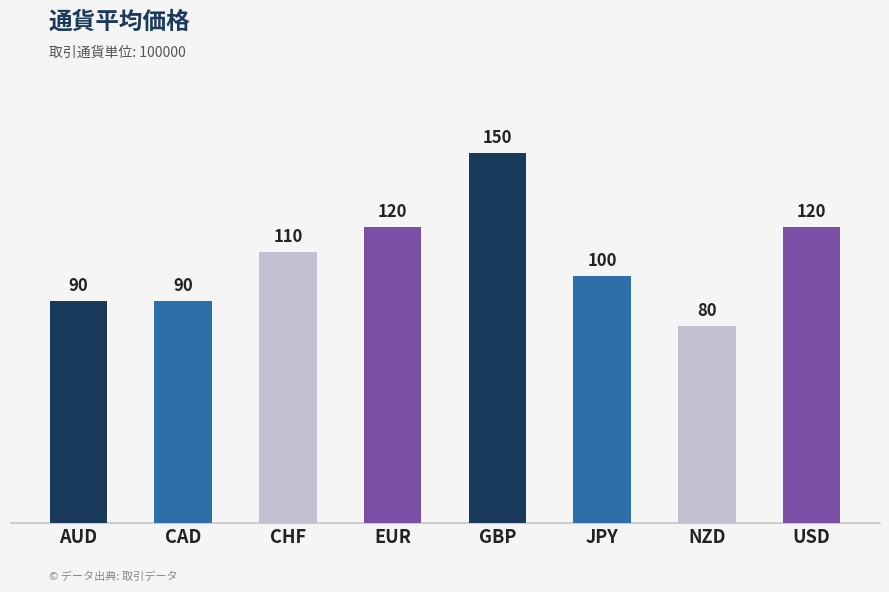

What is the minimum value shown in the chart?

80